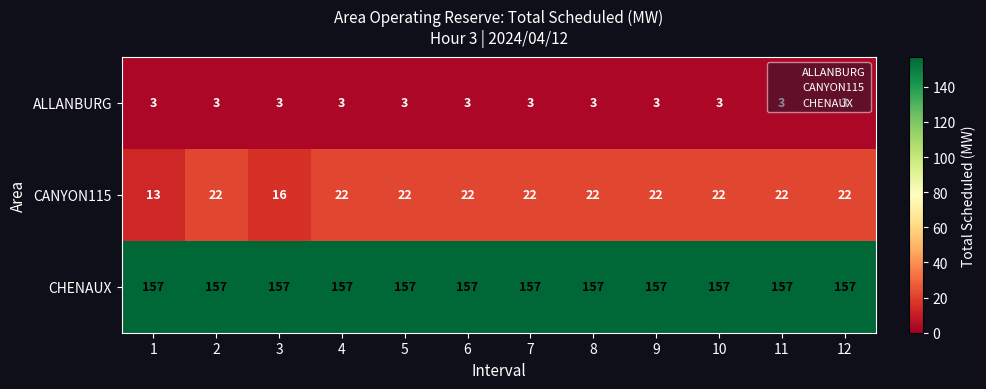

What is the total value across all series at 2?

182